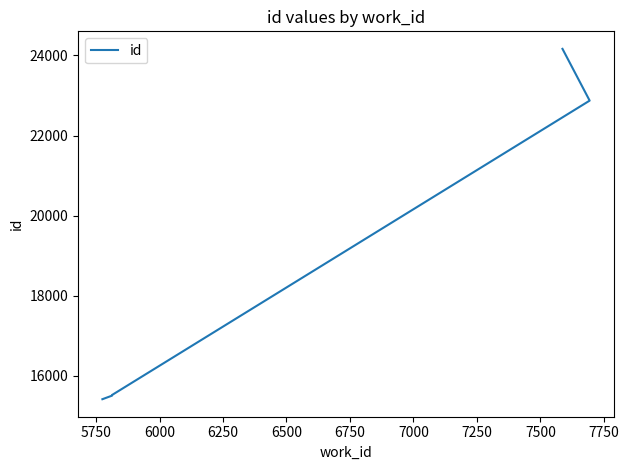

What is the value of the 8th point from the left?

22872